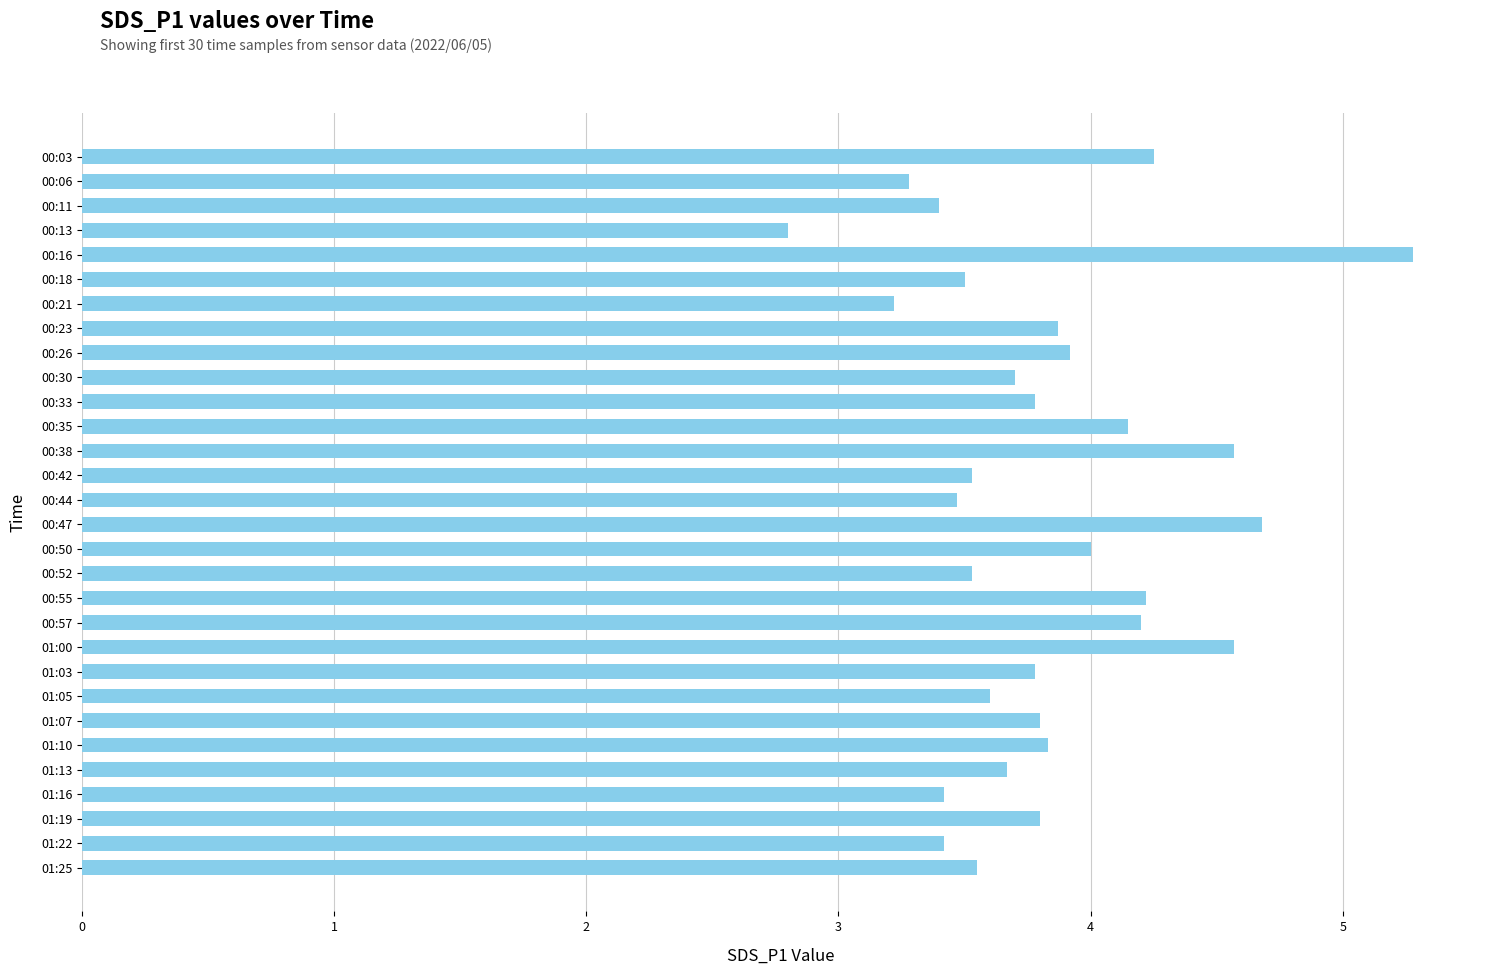

At which category does the chart reach its peak across all series?

00:16